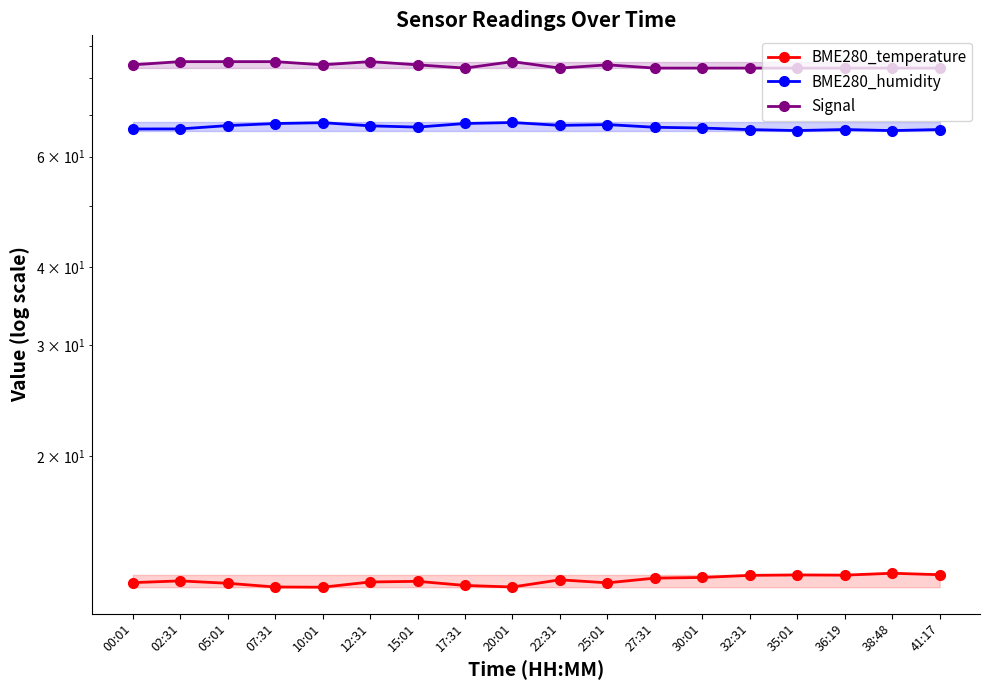

Read the BME280_humidity value at 10:01.

67.9